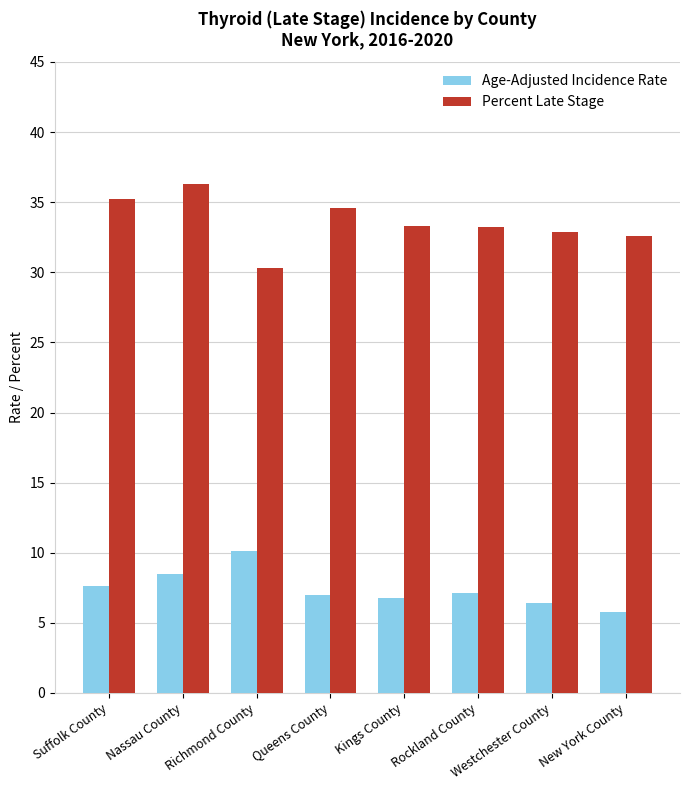

What is the approximate value of Age-Adjusted Incidence Rate at Kings County?

6.8